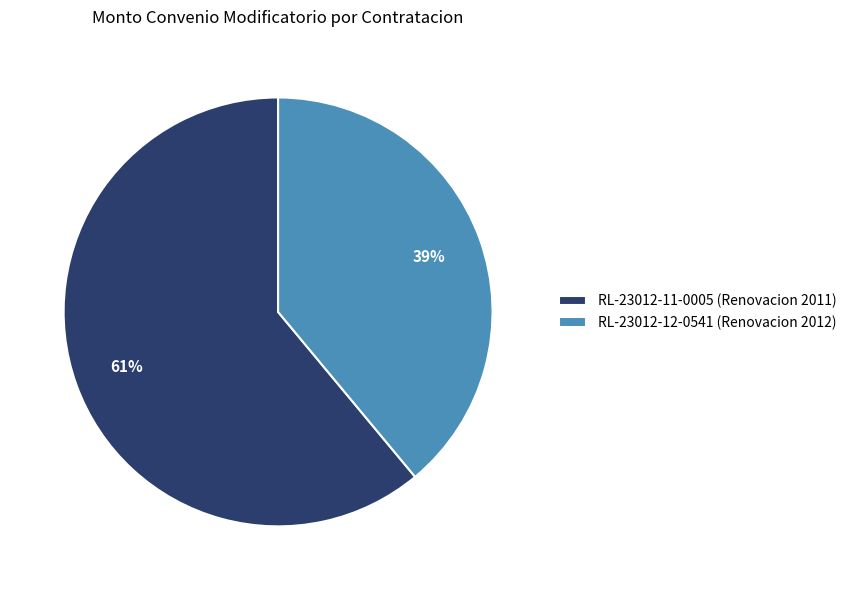

To the nearest percent, what percentage of the pie is RL-23012-11-0005 (Renovacion 2011)?

61%